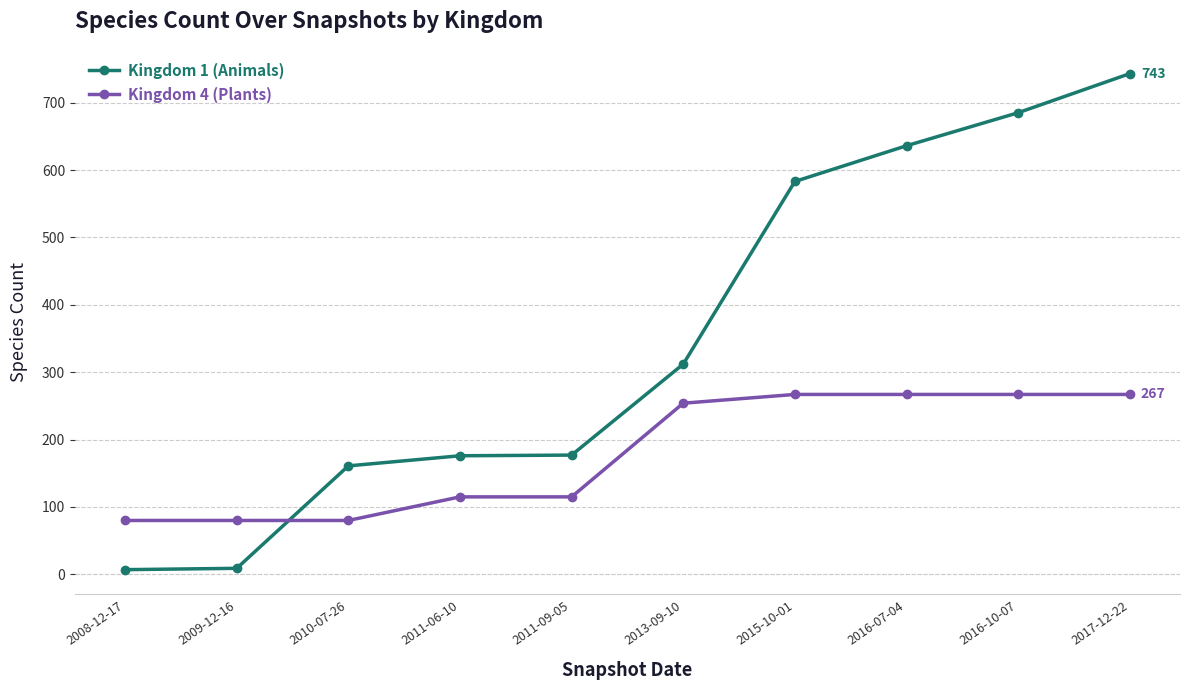

Read the Kingdom 1 (Animals) value at 2017-12-22, to the nearest 10.

740